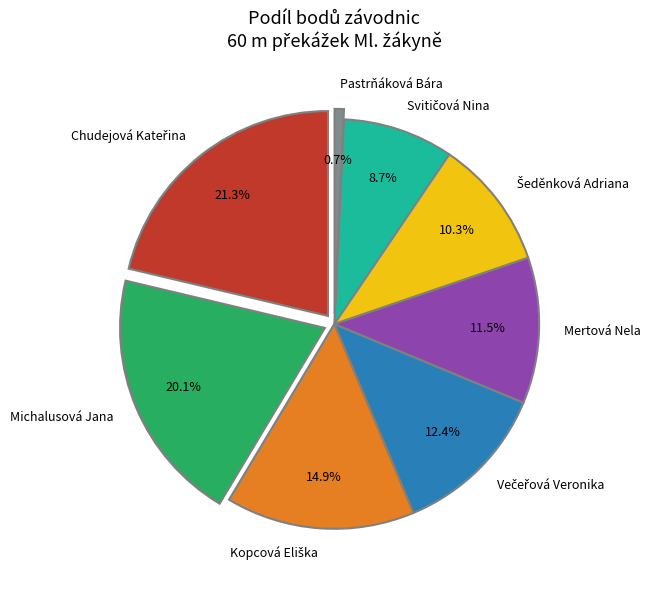

Is it true that Mertová Nela is 4% of the pie?

False